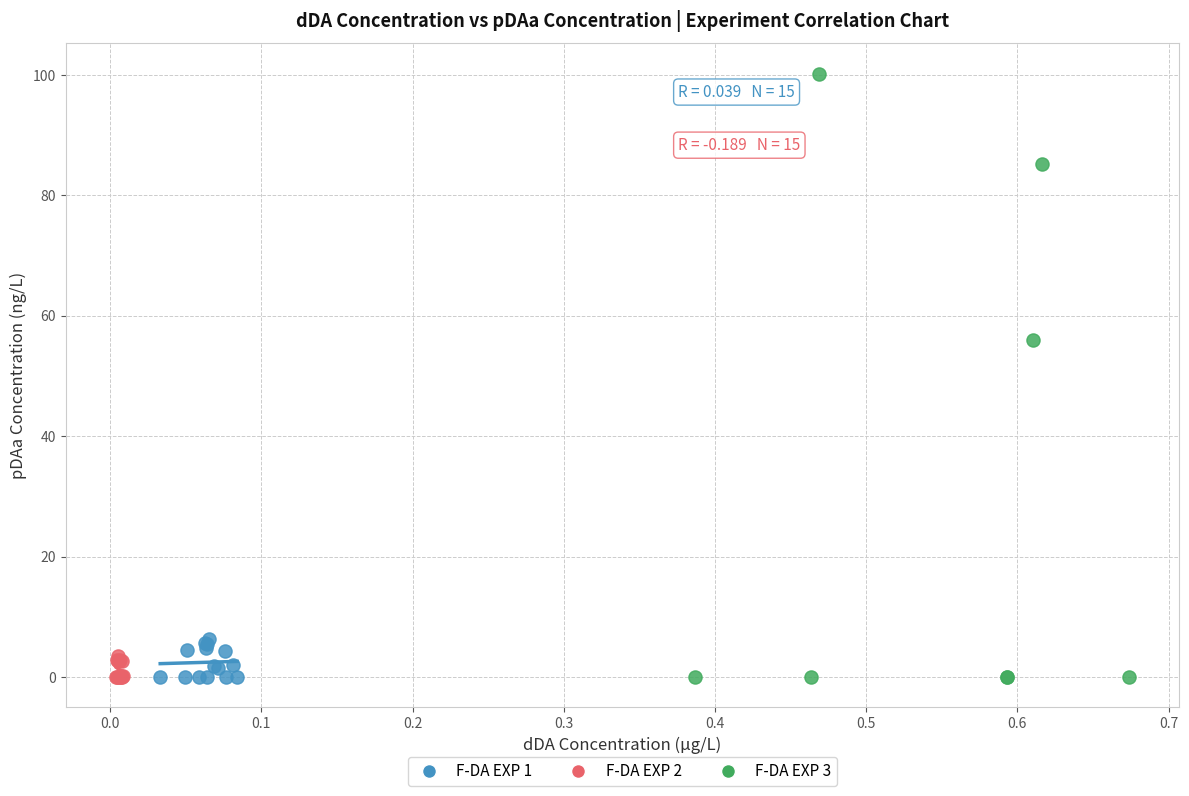

Which series contains the highest Y value?

F-DA EXP 3